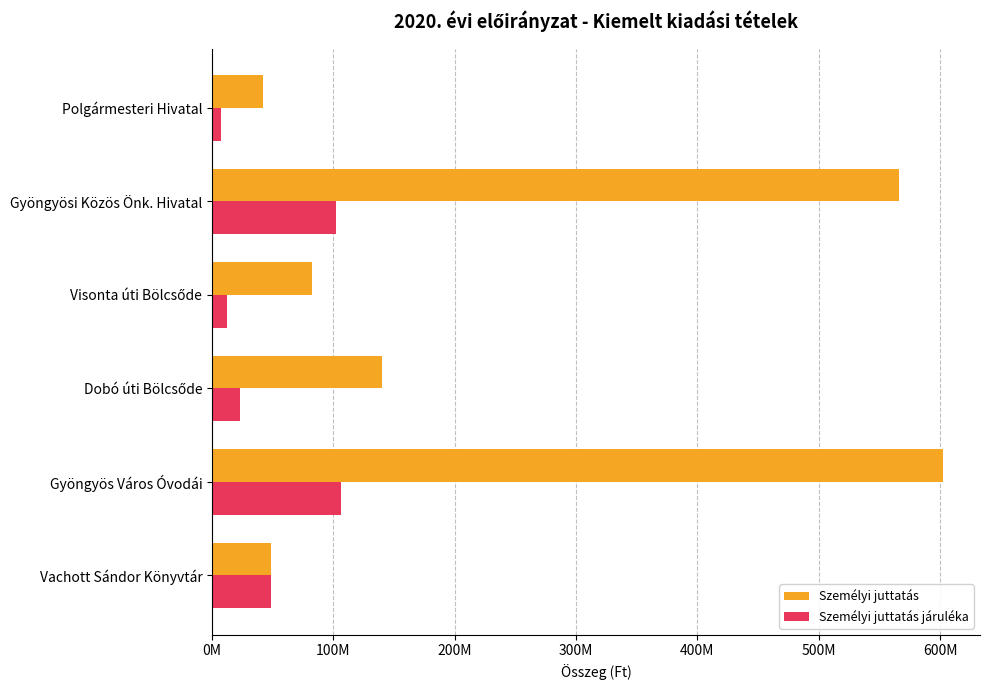

Reading right to left, what are all the values shown in this chart?

Személyi juttatás: 48981172	602694576	140275364	82455554	566143388	41767861
Személyi juttatás járuléka: 48981172	106383083	22739434	12533987	101845721	7527892